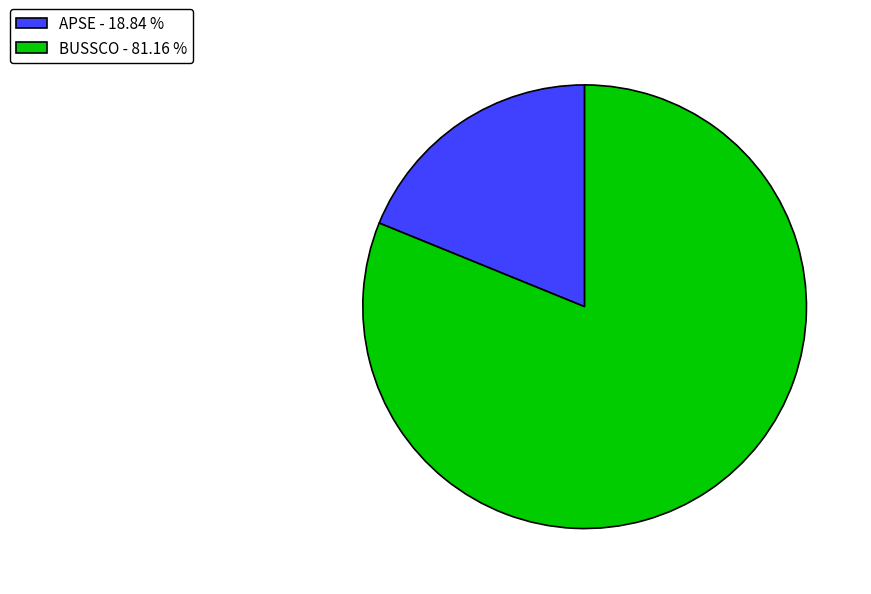

What is the majority slice?

BUSSCO